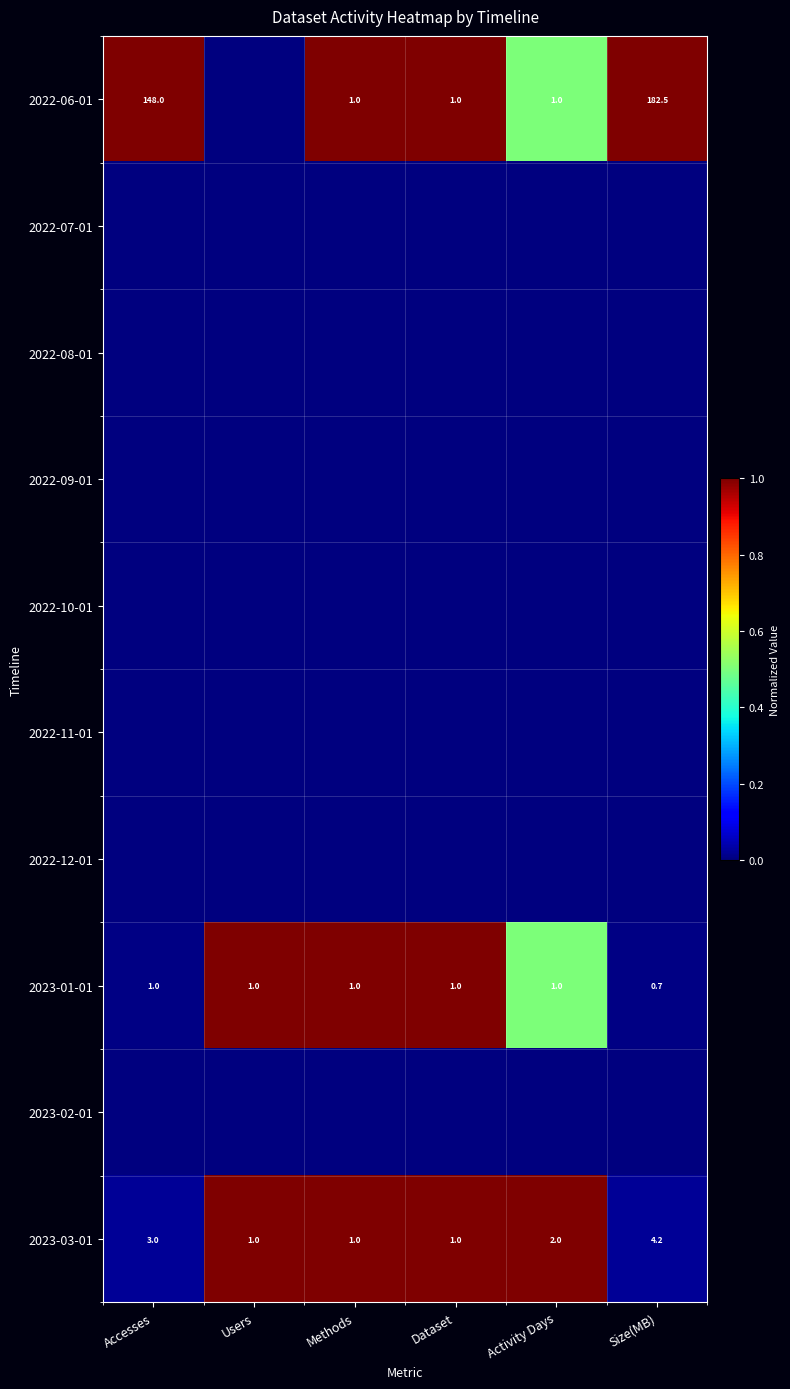

Count the number of categories in the chart.

6